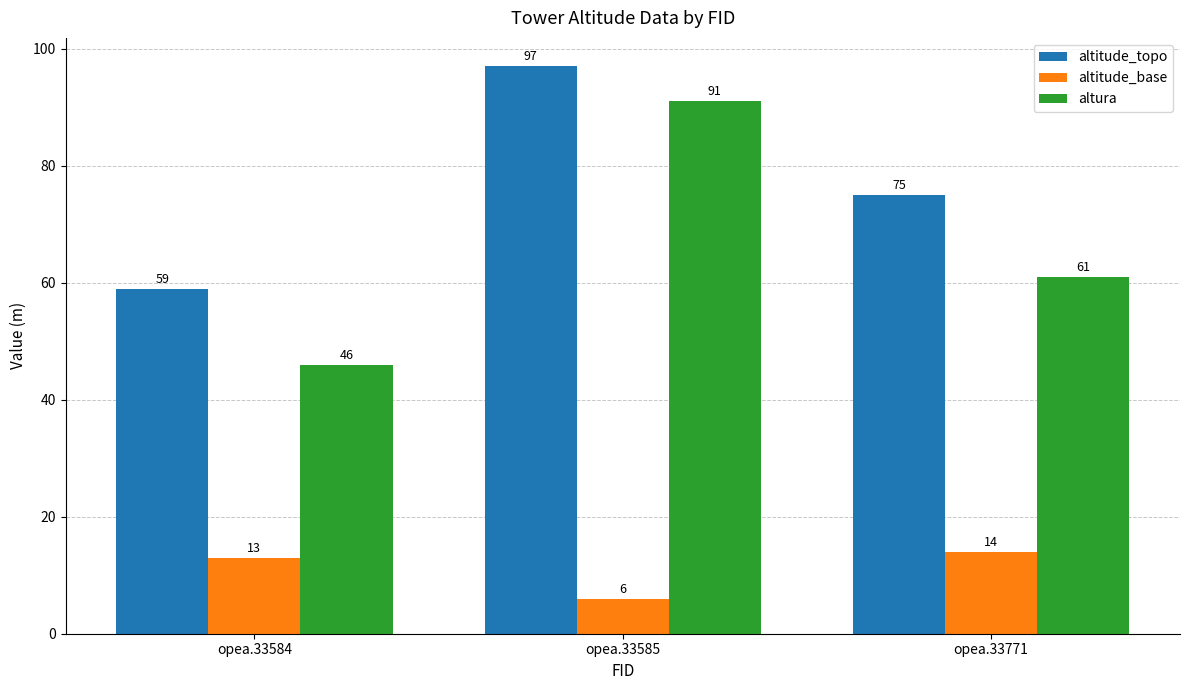

Which series changed the most between opea.33584 and opea.33585?

altura